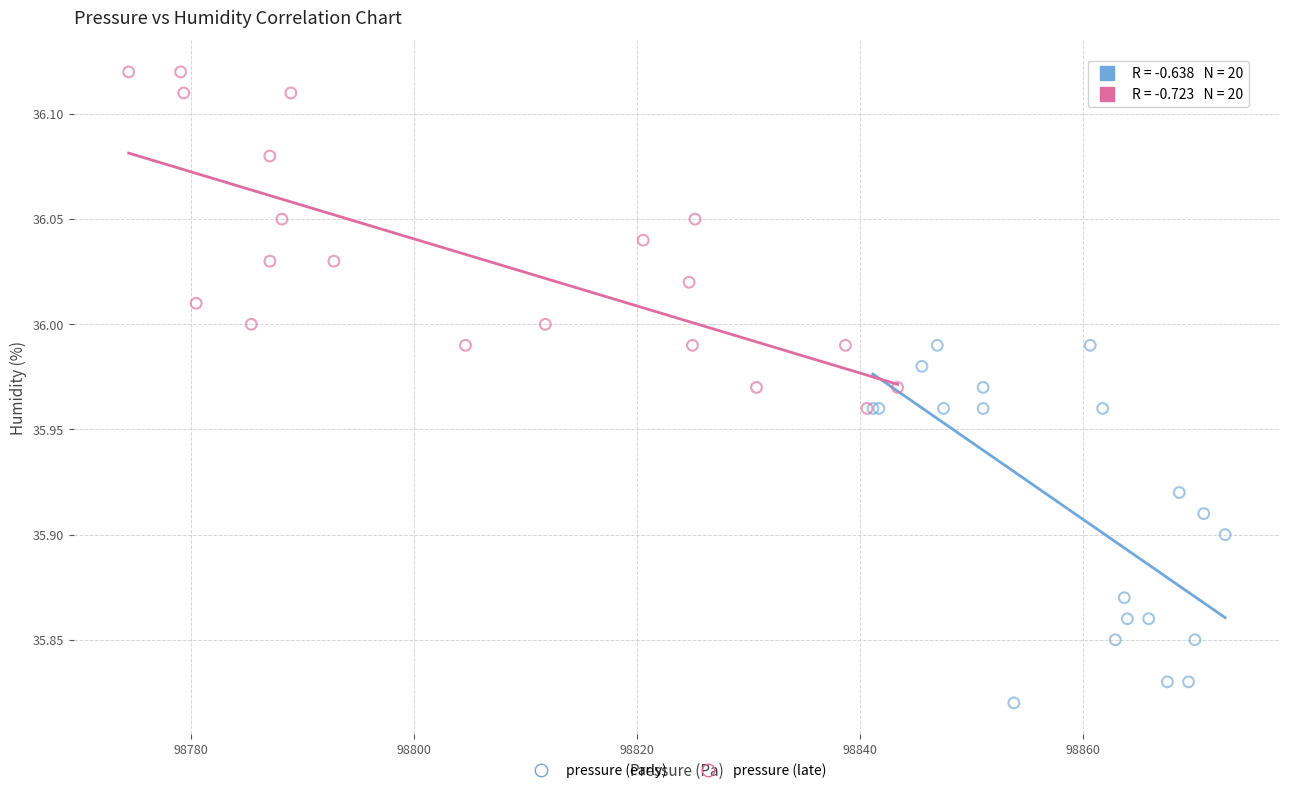

Which series has the largest Y range (max minus min)?

pressure (early)